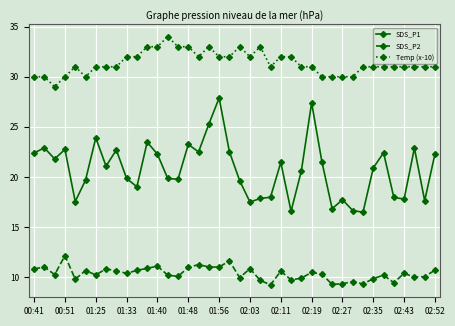

What is the value of the SDS_P1 point at the 2nd from the left?

22.9